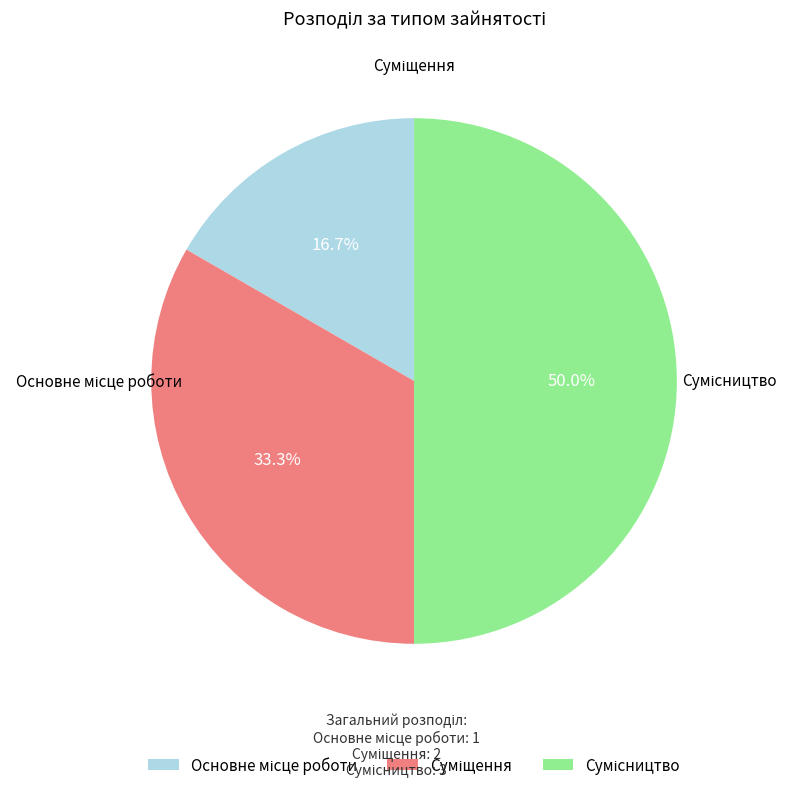

Count the number of slices in the pie.

3